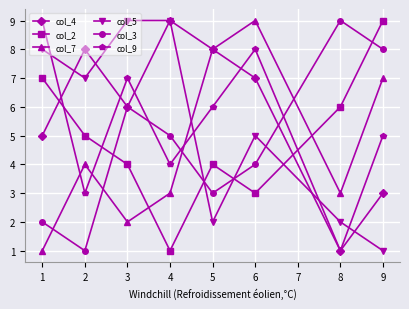

The col_4 series shows 2 at 3. True or false?

False